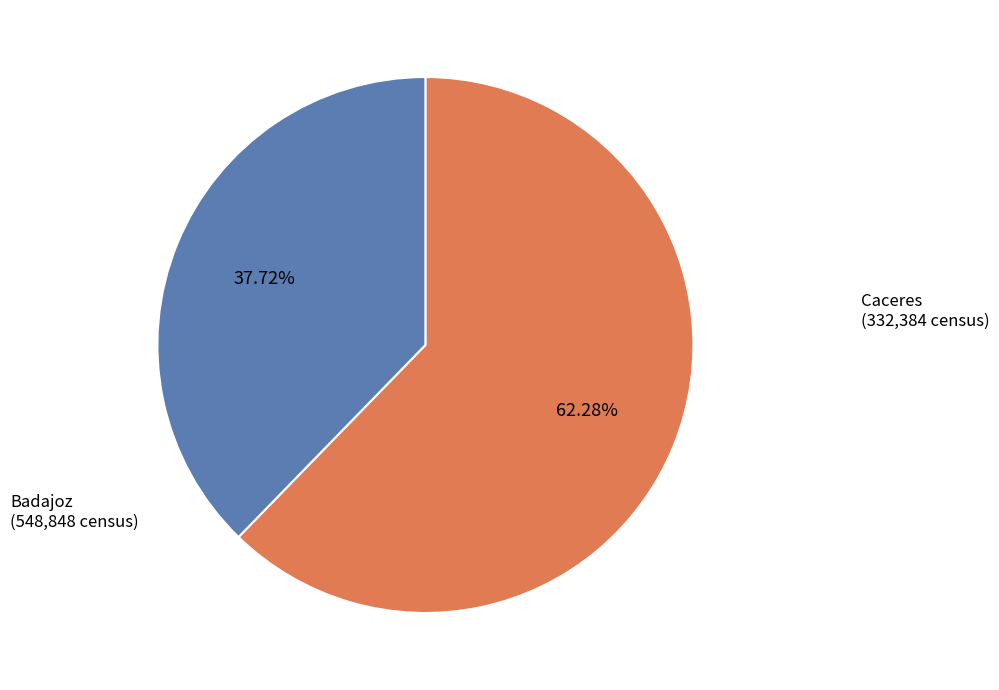

Is there any slice that represents more than half of the pie?

Yes